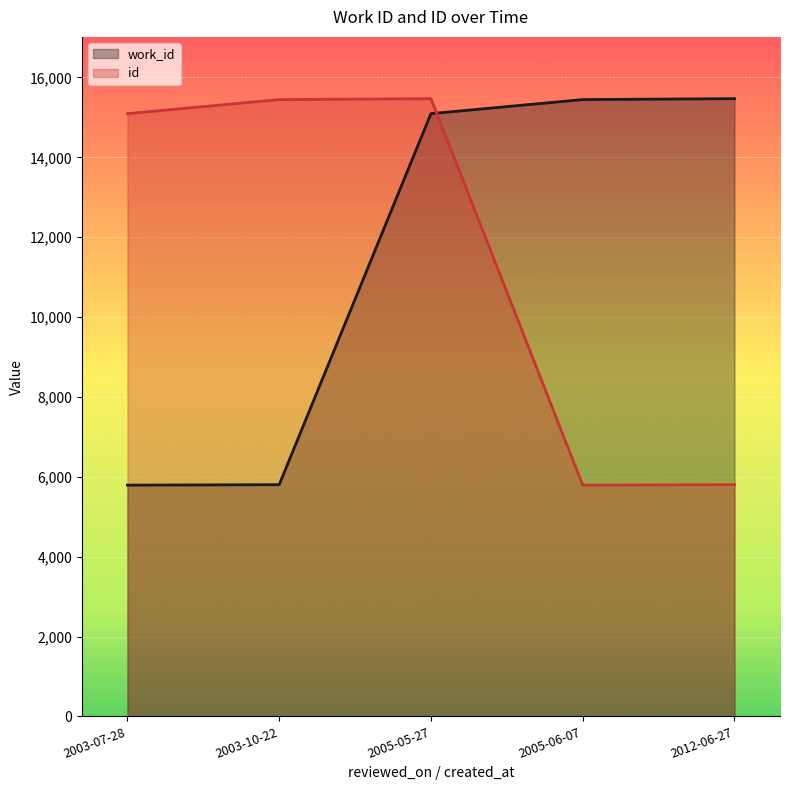

In id, how many points are lower than both neighbors (excluding endpoints)?

1